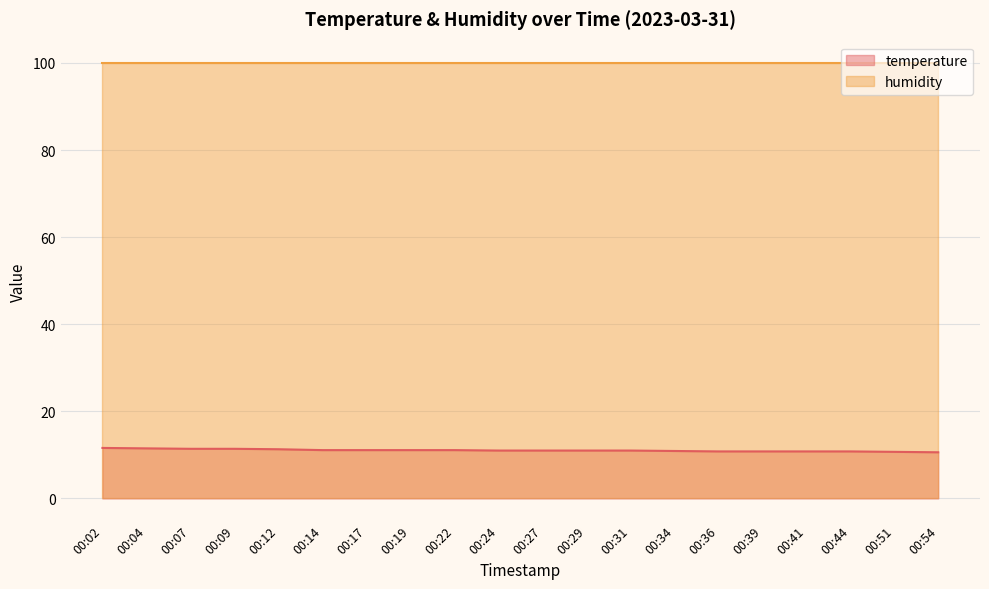

Rank the categories by value from lowest to highest.

00:54, 00:51, 00:36, 00:39, 00:41, 00:44, 00:34, 00:24, 00:27, 00:29, 00:31, 00:14, 00:17, 00:19, 00:22, 00:12, 00:07, 00:09, 00:04, 00:02